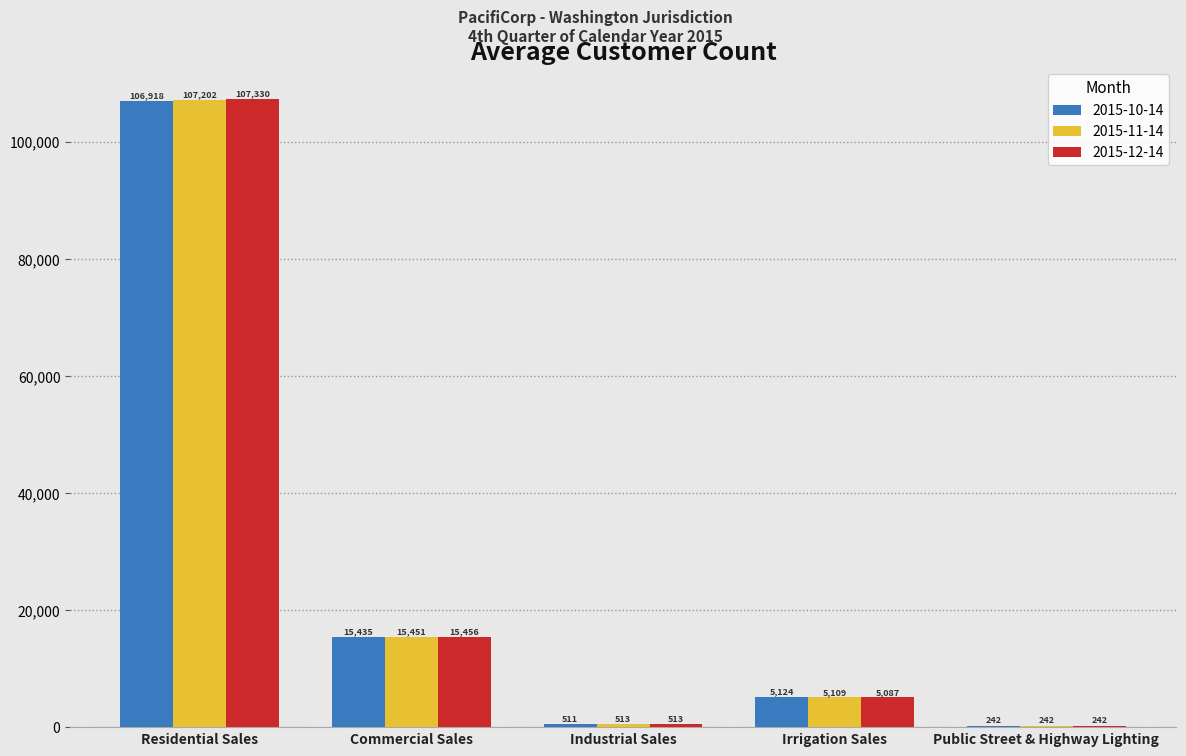

At which category is the sum across all series the highest?

Residential Sales